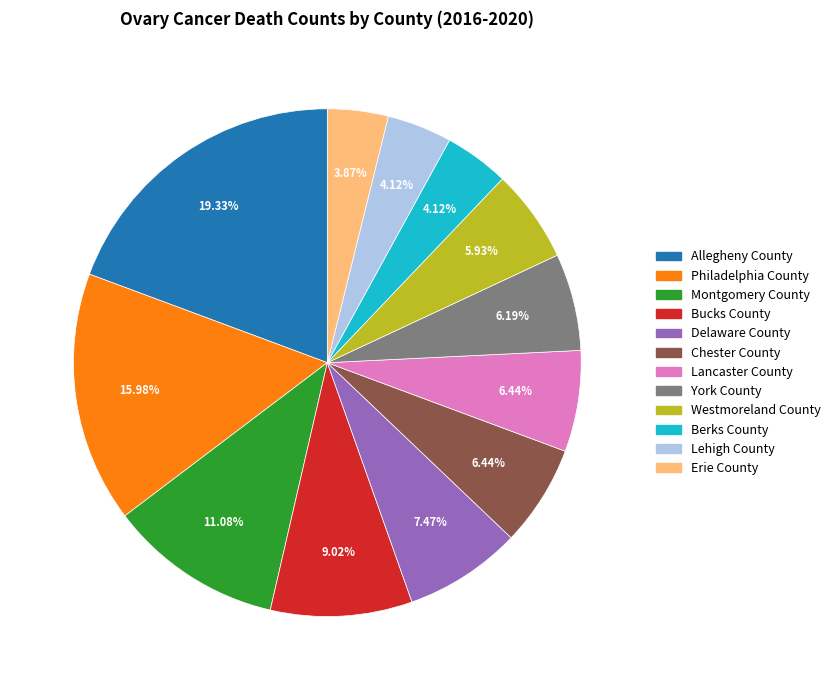

What is the largest slice in the pie chart?

Allegheny County